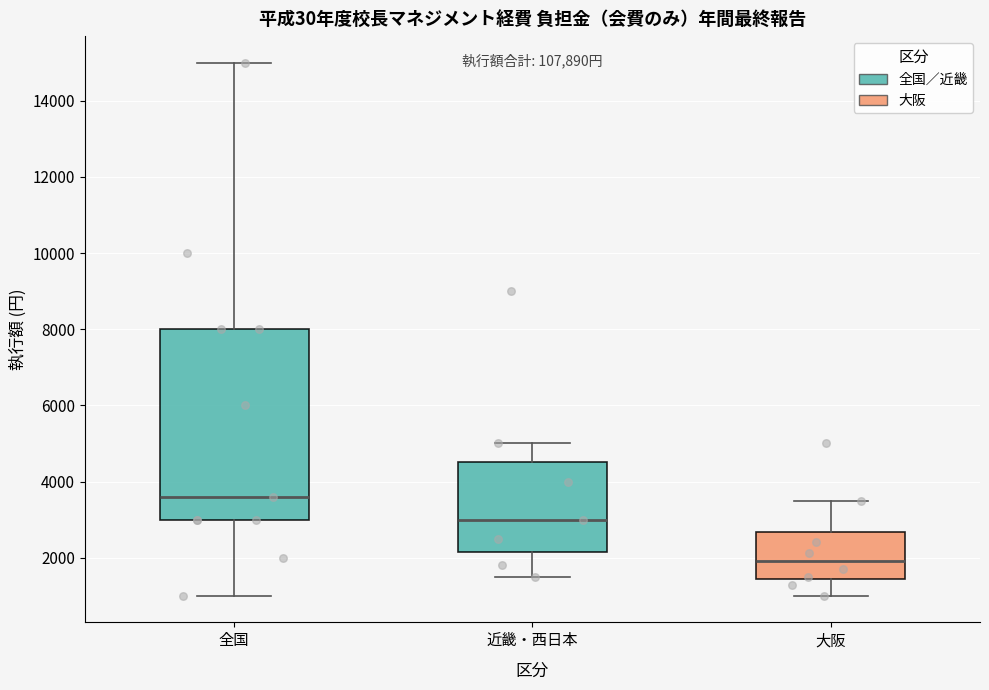

Which box's median line is the lowest?

大阪